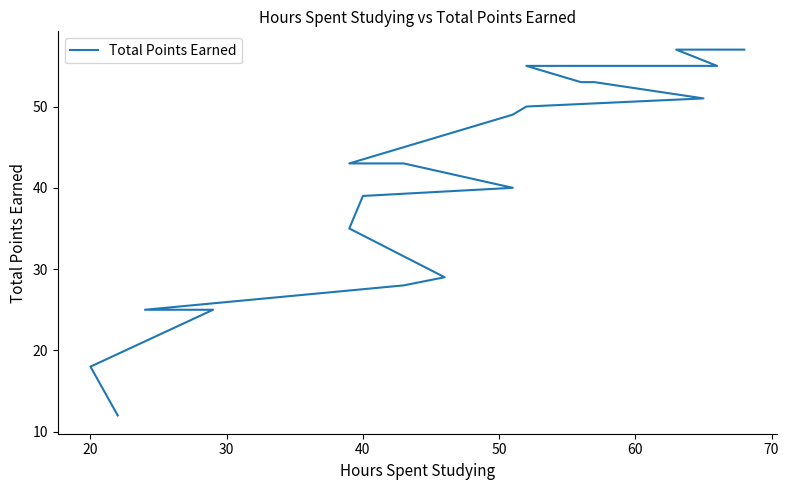

What is the greatest value displayed?

57